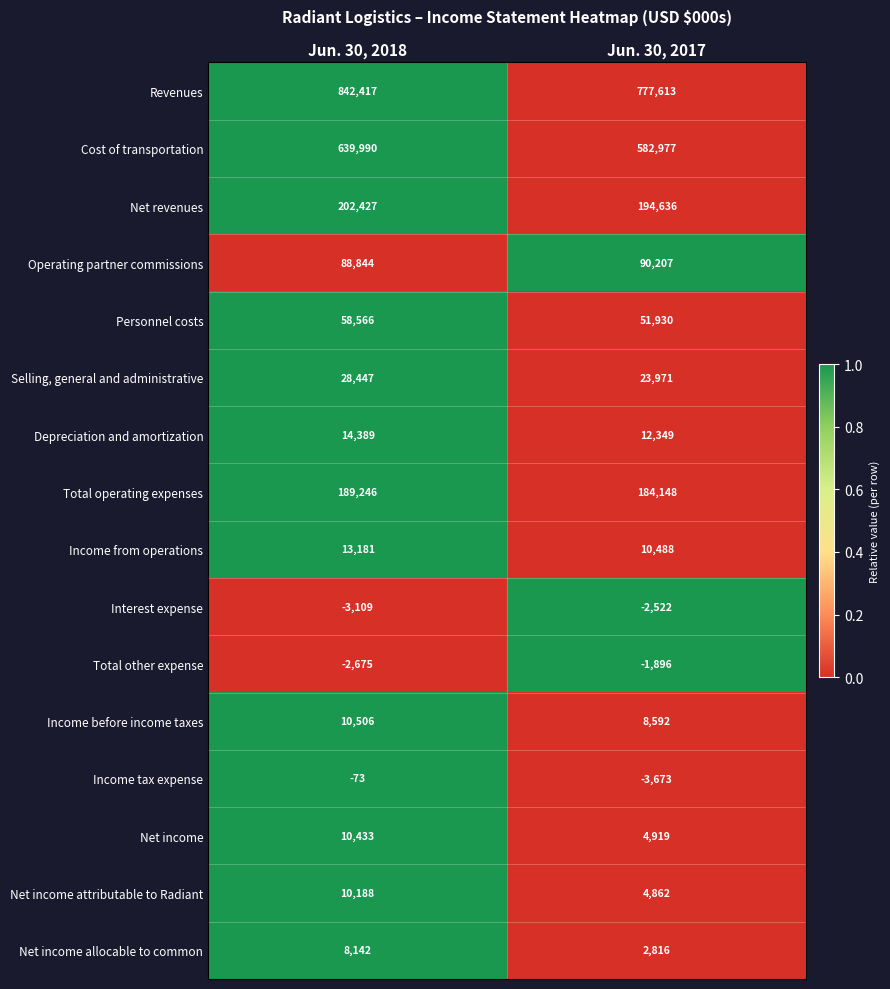

At Jun. 30, 2018, list the series in order from largest to smallest.

Revenues, Cost of transportation, Net revenues, Total operating expenses, Operating partner commissions, Personnel costs, Selling, general and administrative, Depreciation and amortization, Income from operations, Income before income taxes, Net income, Net income attributable to Radiant, Net income allocable to common, Income tax expense, Total other expense, Interest expense